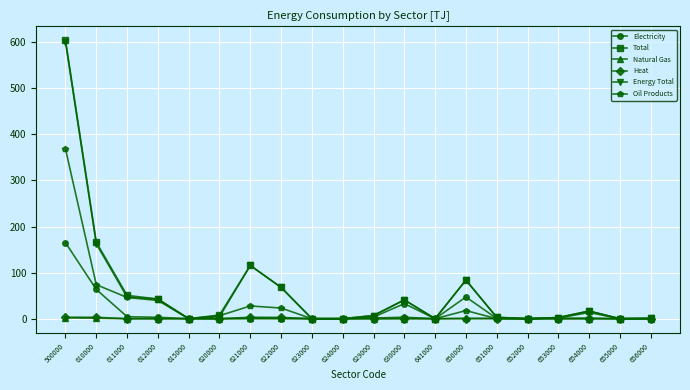

What are all the series names shown in the legend?

Electricity, Total, Natural Gas, Heat, Energy Total, Oil Products